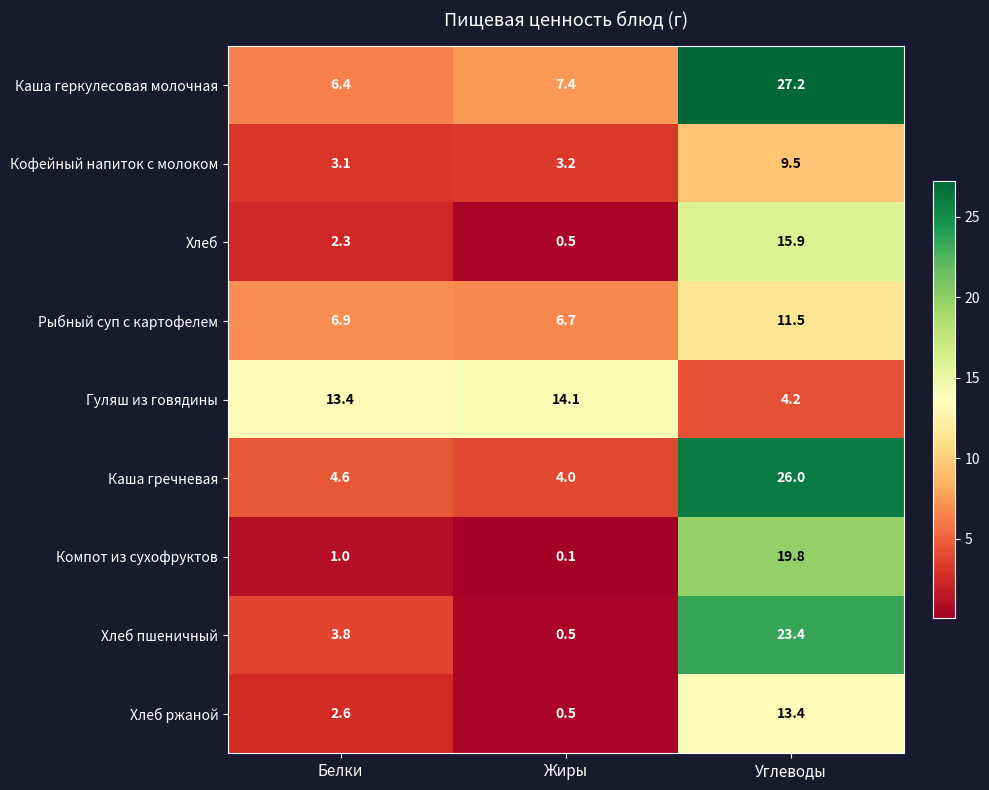

What is the maximum value shown in the chart?

27.2